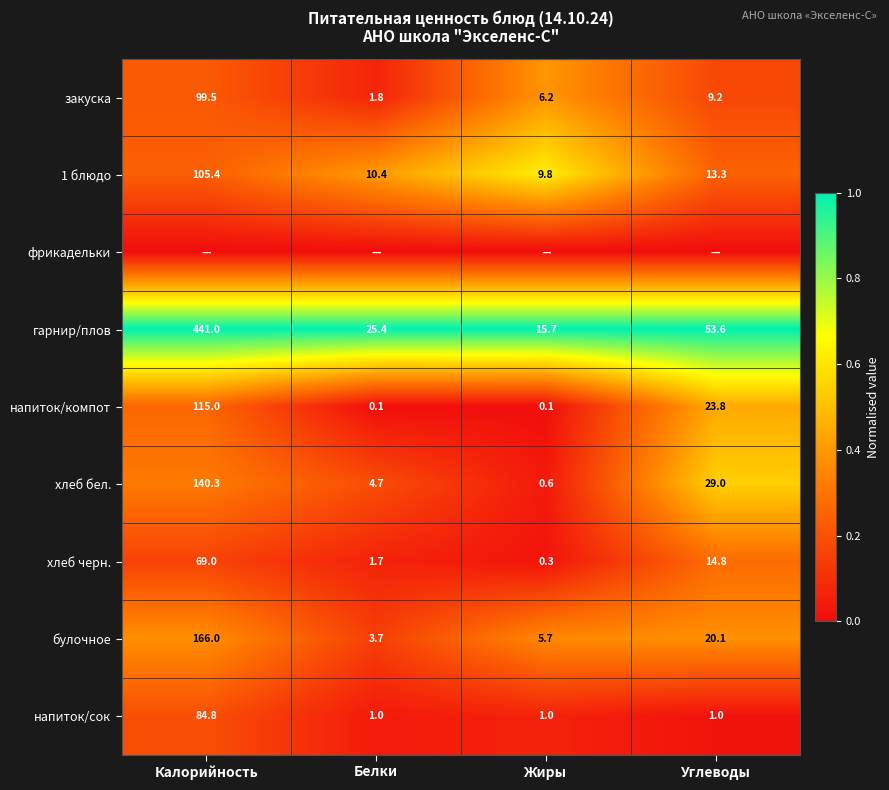

List the labels in order of булочное value, largest first.

Калорийность, Углеводы, Жиры, Белки